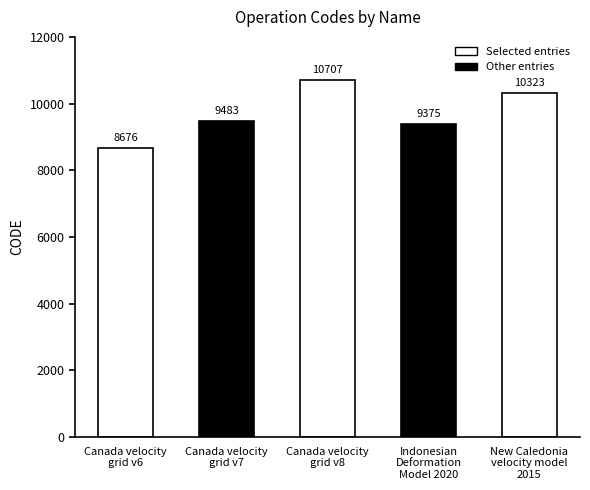

Reading right to left, what are all the values shown in this chart?

New Caledonia
velocity model
2015=10323	Indonesian
Deformation
Model 2020=9375	Canada velocity
grid v8=10707	Canada velocity
grid v7=9483	Canada velocity
grid v6=8676